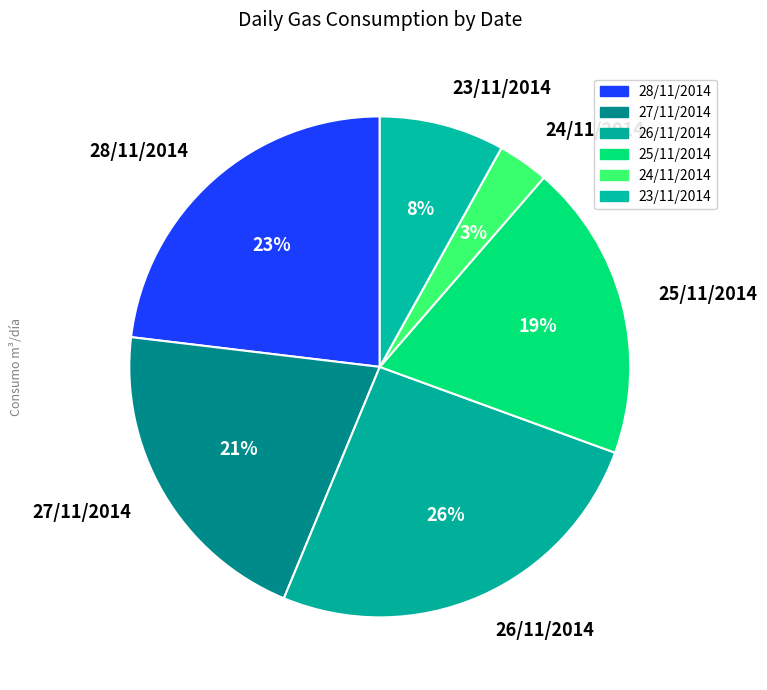

Is there any slice that represents more than half of the pie?

No